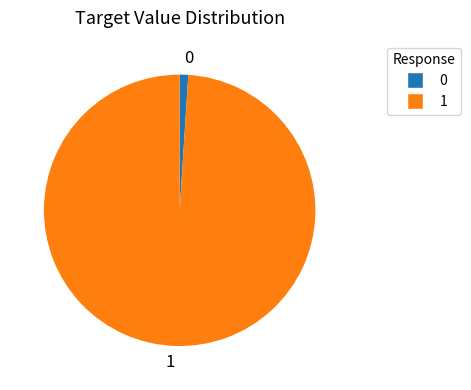

Count the number of slices in the pie.

2